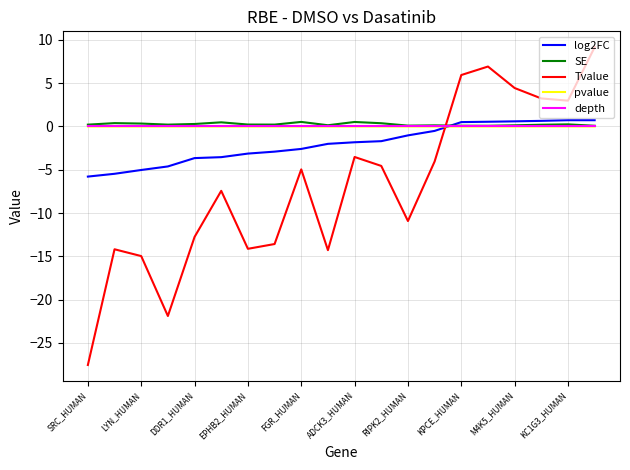

What is the lowest value of the log2FC series?

-5.8